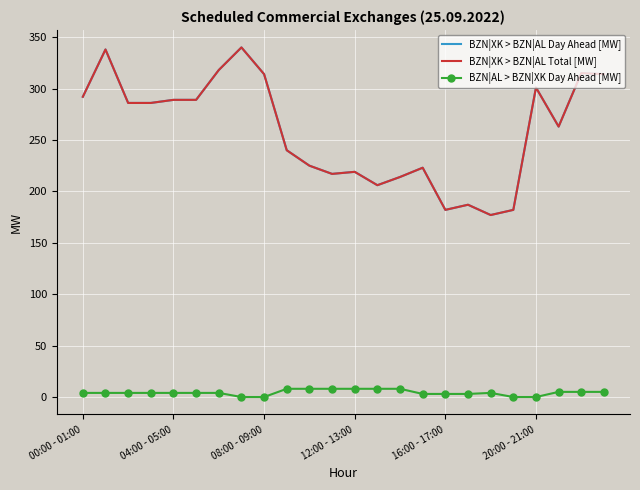

How many lines are shown in the chart?

3